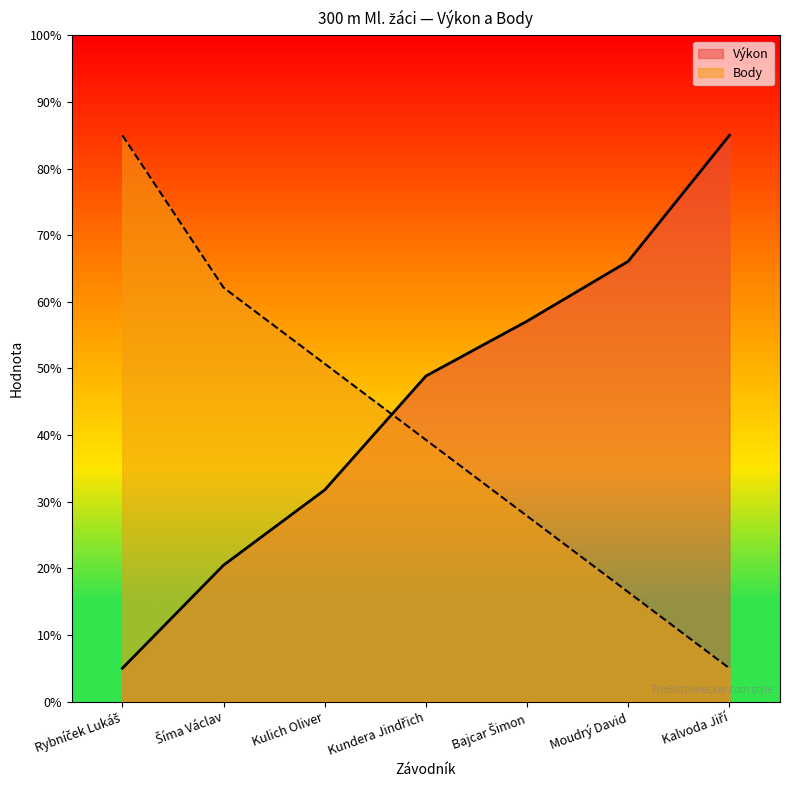

What is the smallest value displayed?

5.0